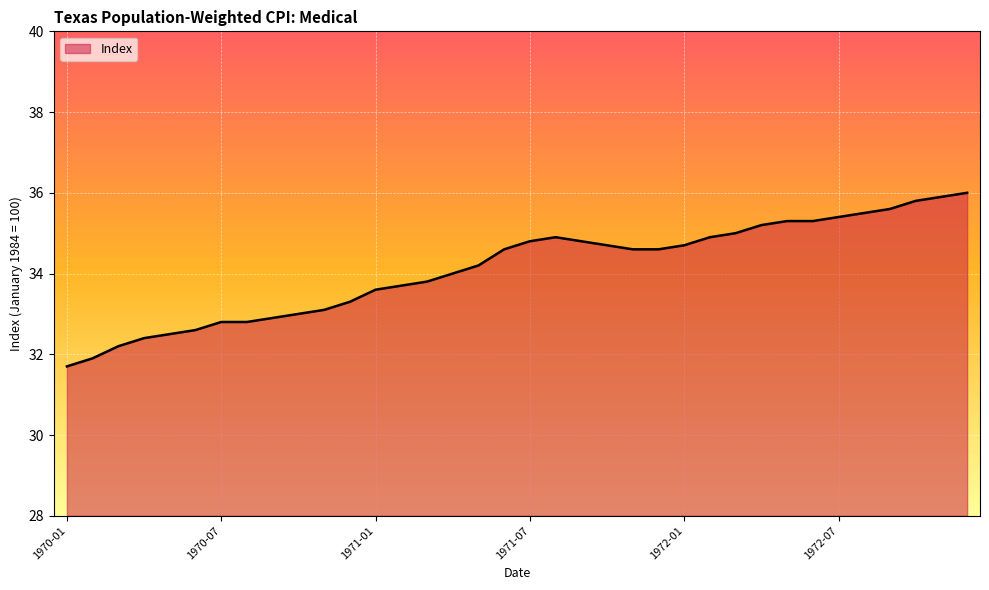

What is the maximum value shown in the chart?

36.0